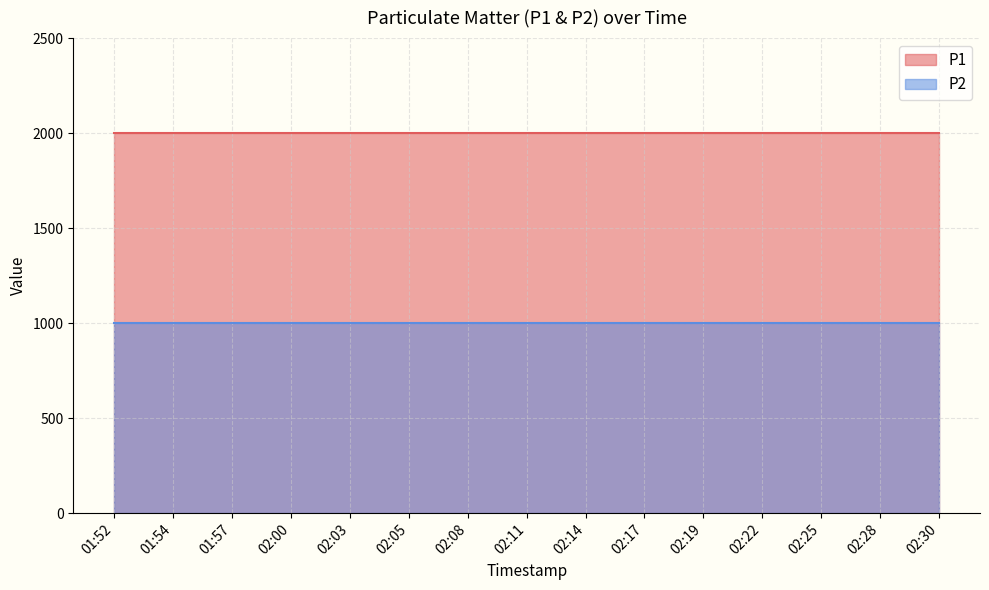

True or false: P1 and P2 intersect in this chart.

False